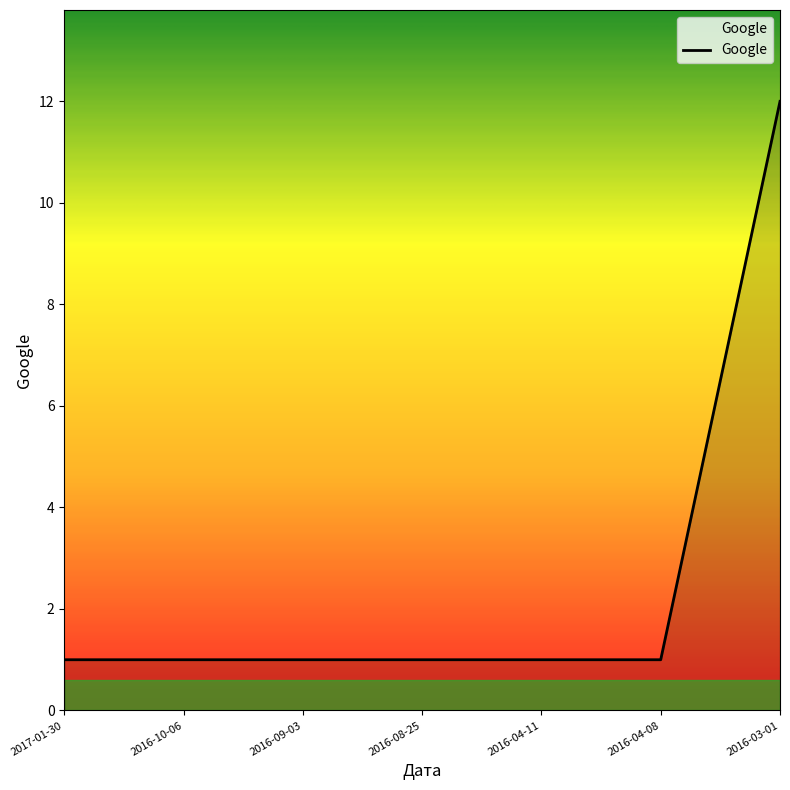

How many lines are shown in the chart?

1